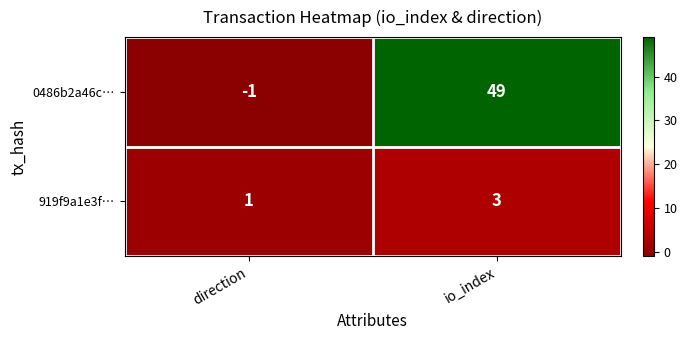

What is the sum of all 919f9a1e3f… values?

4